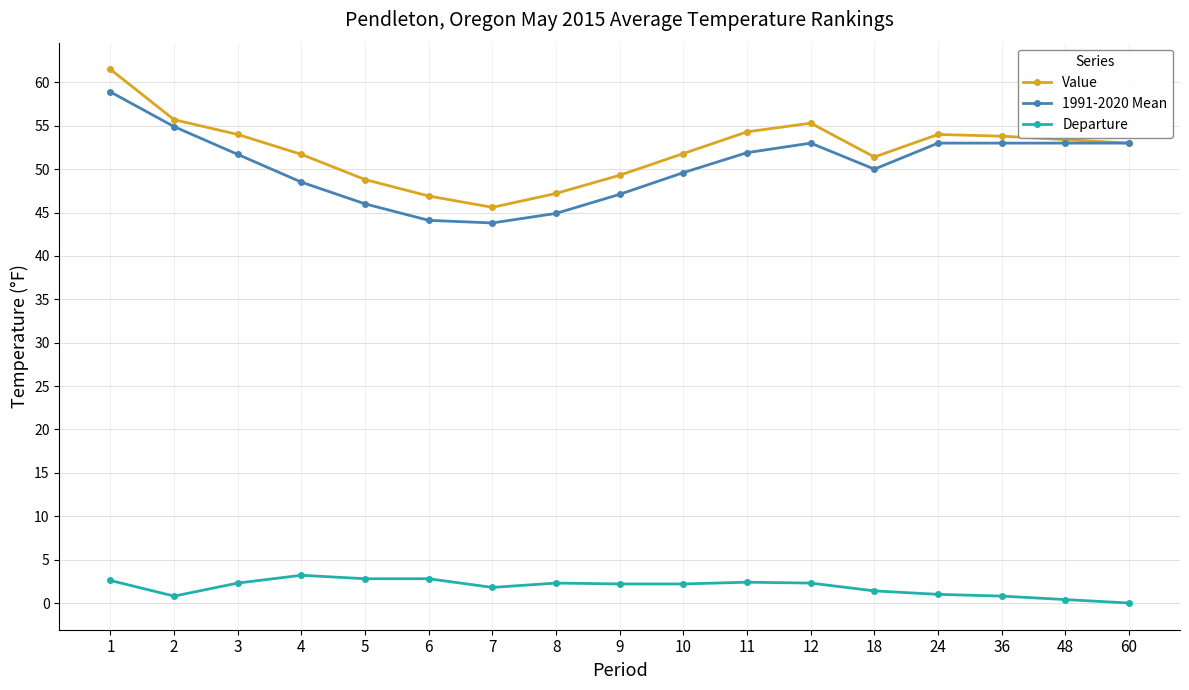

What is the value of the Value point at the 1st from the left?

61.5